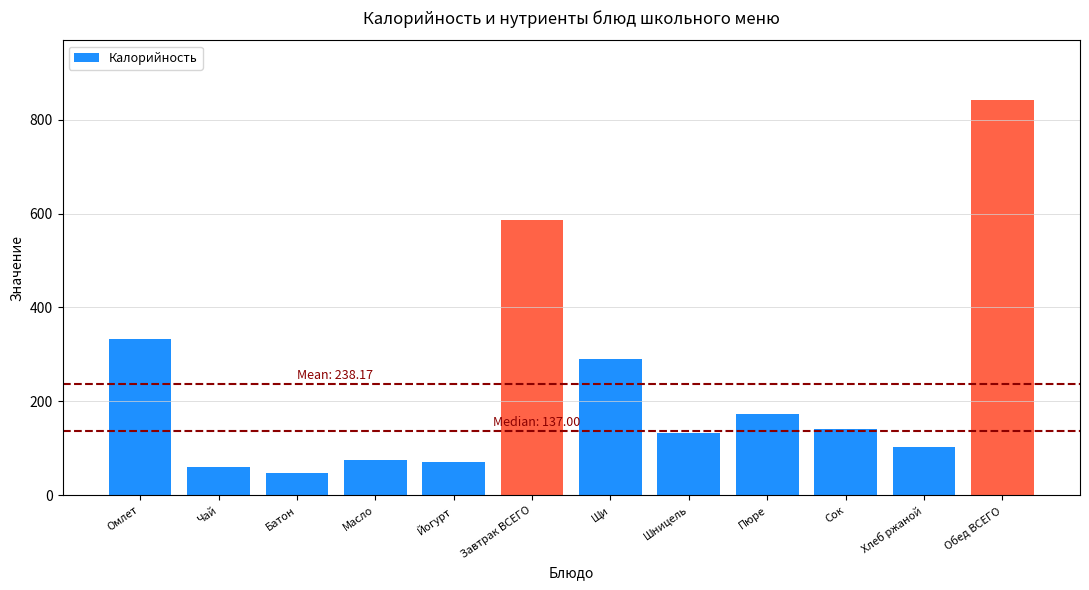

Does the chart contain any negative values?

No